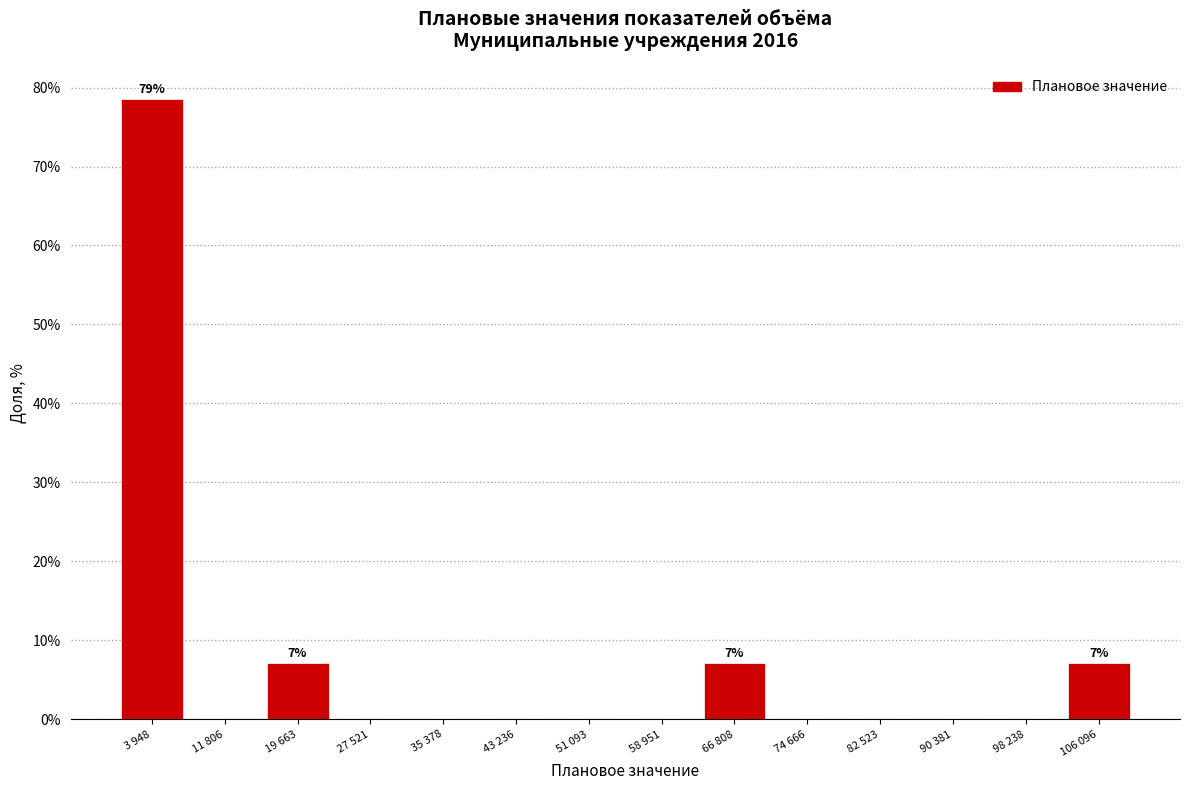

Reading right to left, what are all the values shown in this chart?

106 096=7.1	98 238=0.0	90 381=0.0	82 523=0.0	74 666=0.0	66 808=7.1	58 951=0.0	51 093=0.0	43 236=0.0	35 378=0.0	27 521=0.0	19 663=7.1	11 806=0.0	3 948=78.6